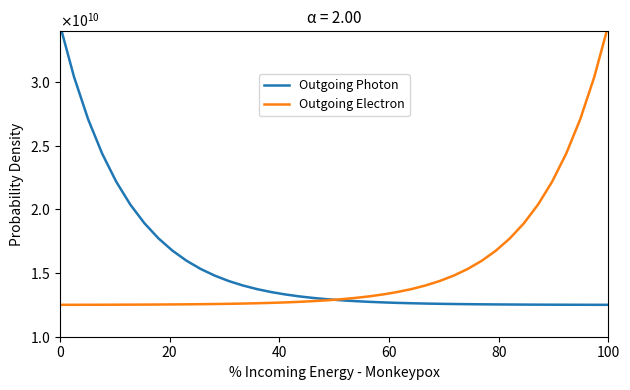

How many values in the Outgoing Photon series exceed 12946465368?

20